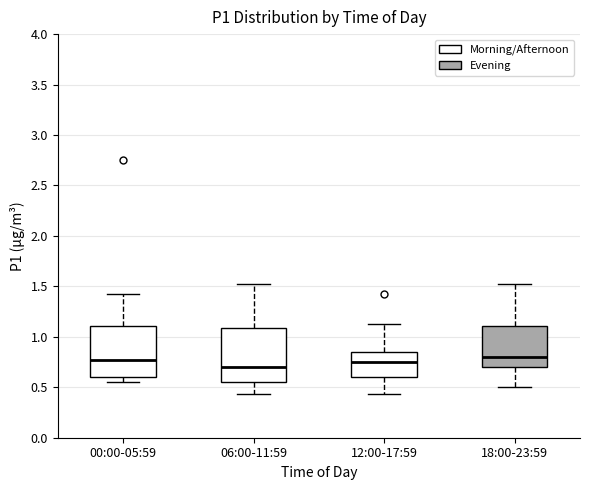

Reading left to right, transcribe this box plot: for each box, give where its median line is, the range the box spans, and where its two whiskers end, as read against the y-axis. The values are not printed on the chart, so give them approximately, as read against the axis.

00:00-05:59: median 0.75, box 0.60 to 1.10, whiskers 0.55 to 1.40
06:00-11:59: median 0.70, box 0.55 to 1.10, whiskers 0.45 to 1.50
12:00-17:59: median 0.75, box 0.60 to 0.85, whiskers 0.45 to 1.15
18:00-23:59: median 0.80, box 0.70 to 1.10, whiskers 0.50 to 1.50